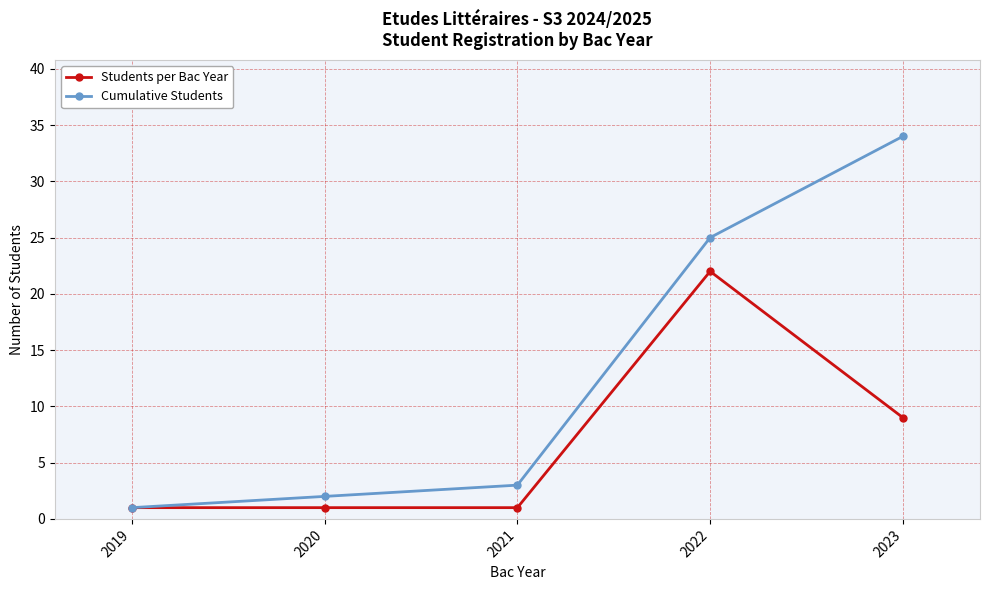

Which series has the largest range (max minus min)?

Cumulative Students